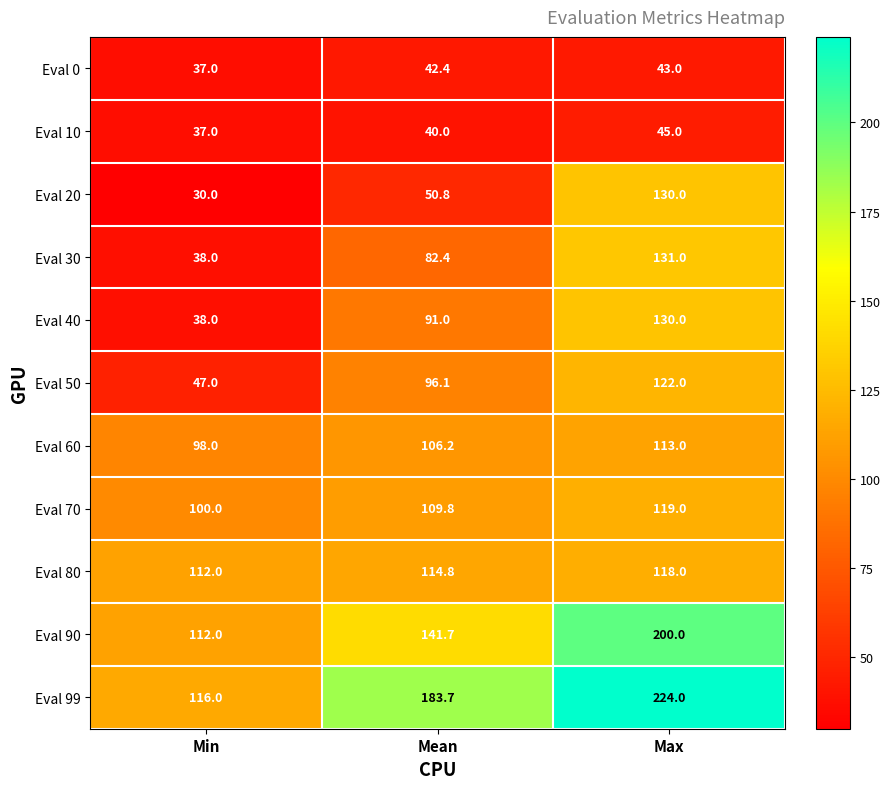

Which series has the largest range (max minus min)?

Eval 99